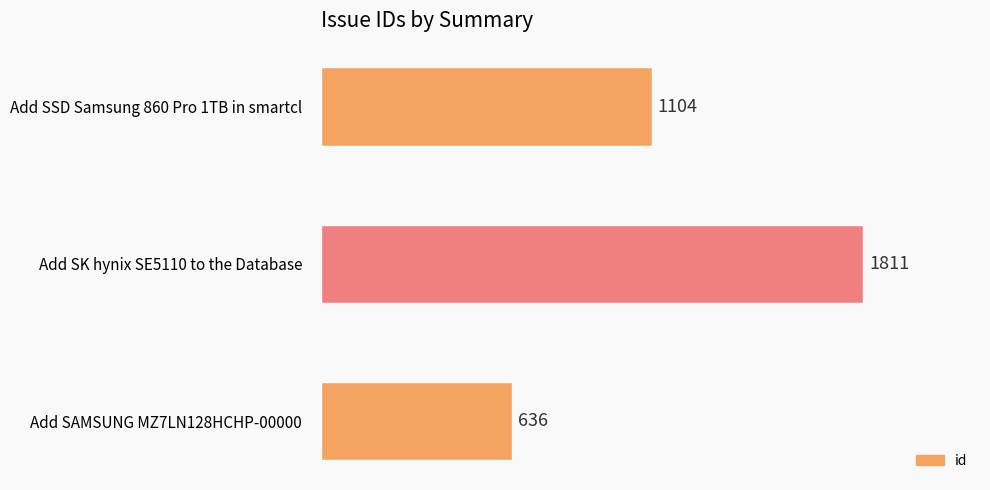

Is it true that the value at Add SK hynix SE5110 to the Database is 1811?

True